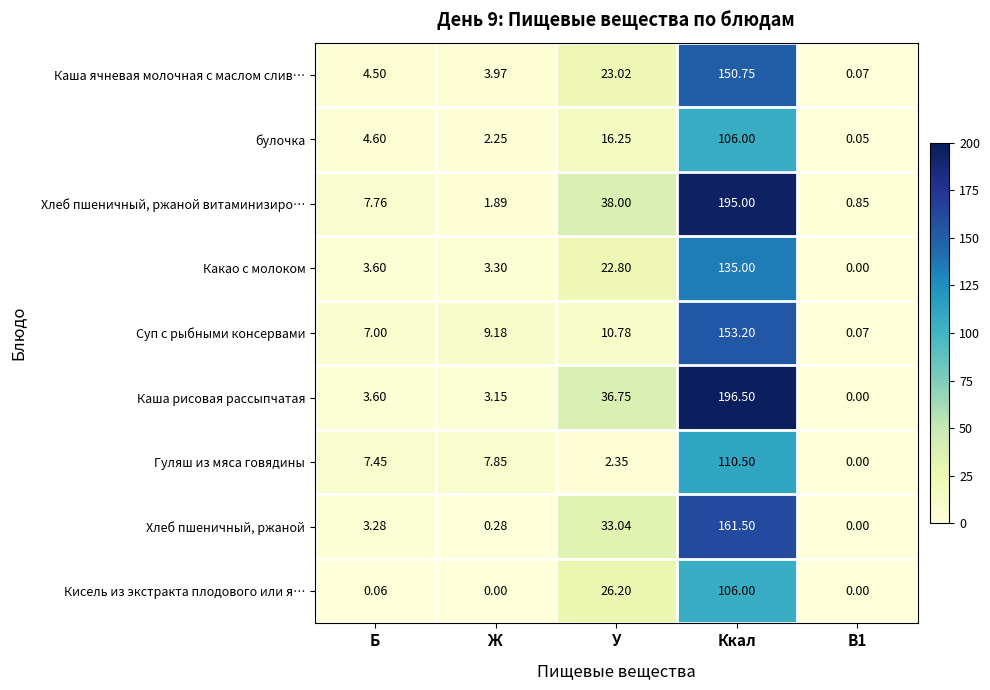

At which category is the sum across all series the highest?

Ккал